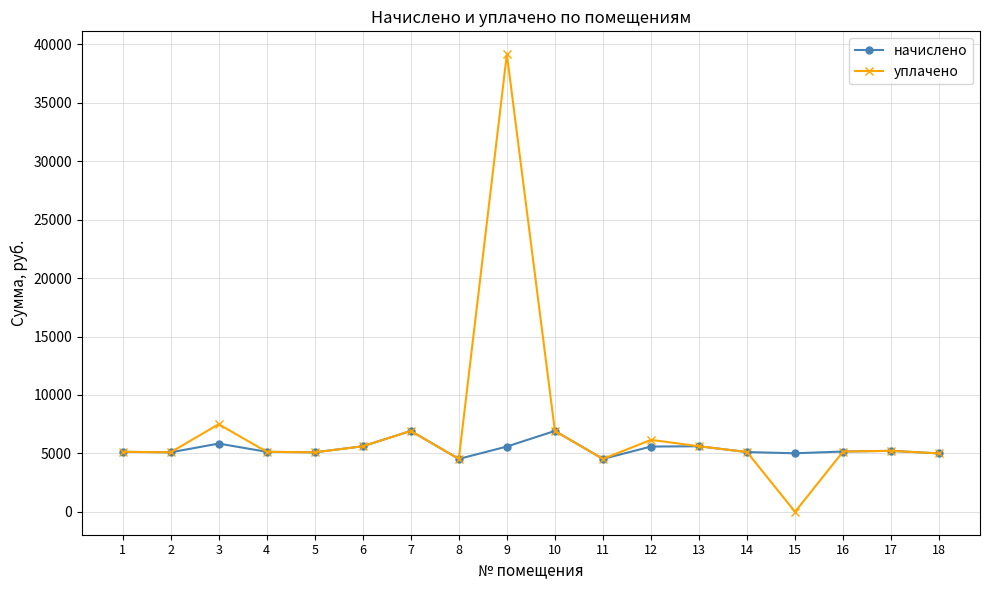

Which series has the widest spread of values?

уплачено